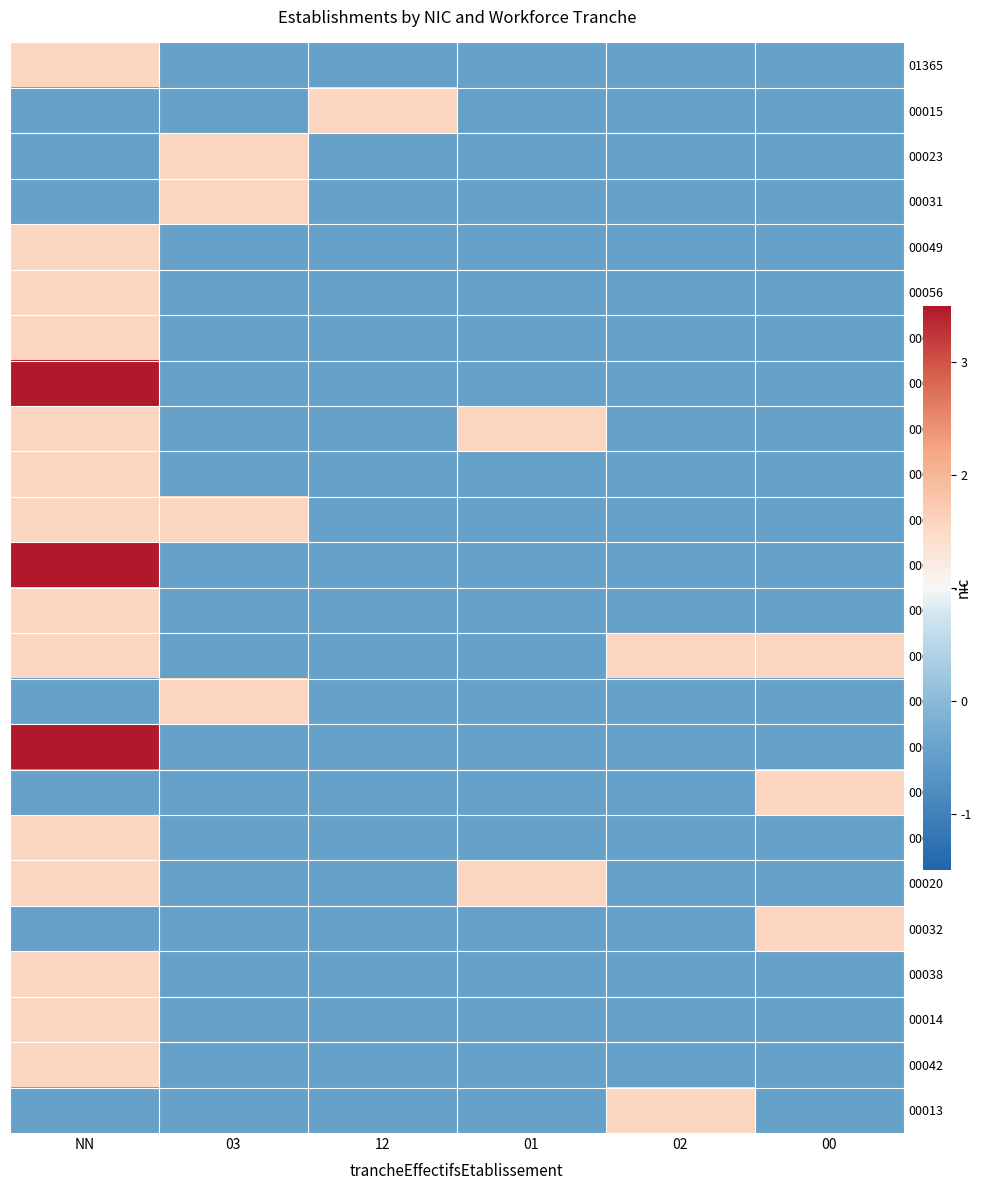

At which category is the sum across all series the highest?

NN